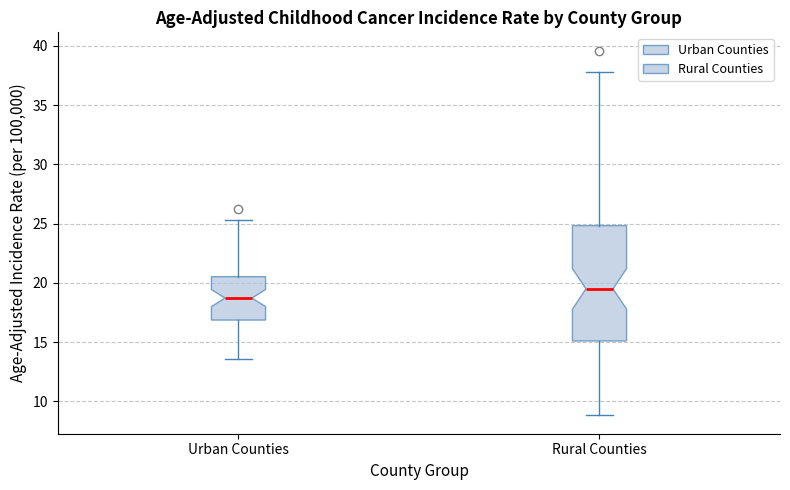

Where does the median line of the box for Urban Counties sit on the y-axis? The values are not printed on the chart, so give them approximately, as read against the axis.

18.5